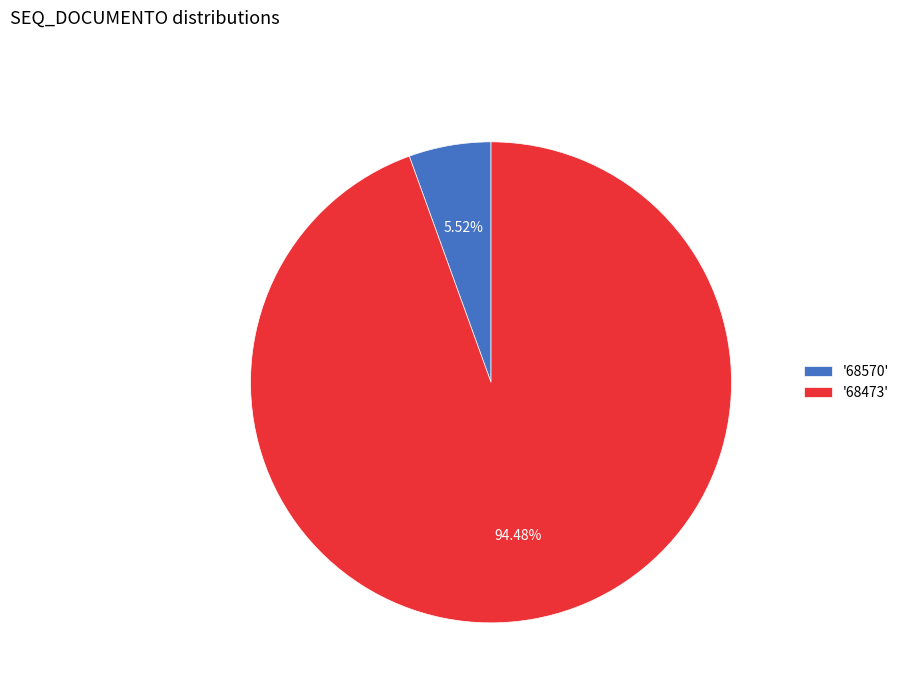

Do '68570' and '68473' together represent more than half of the pie?

Yes